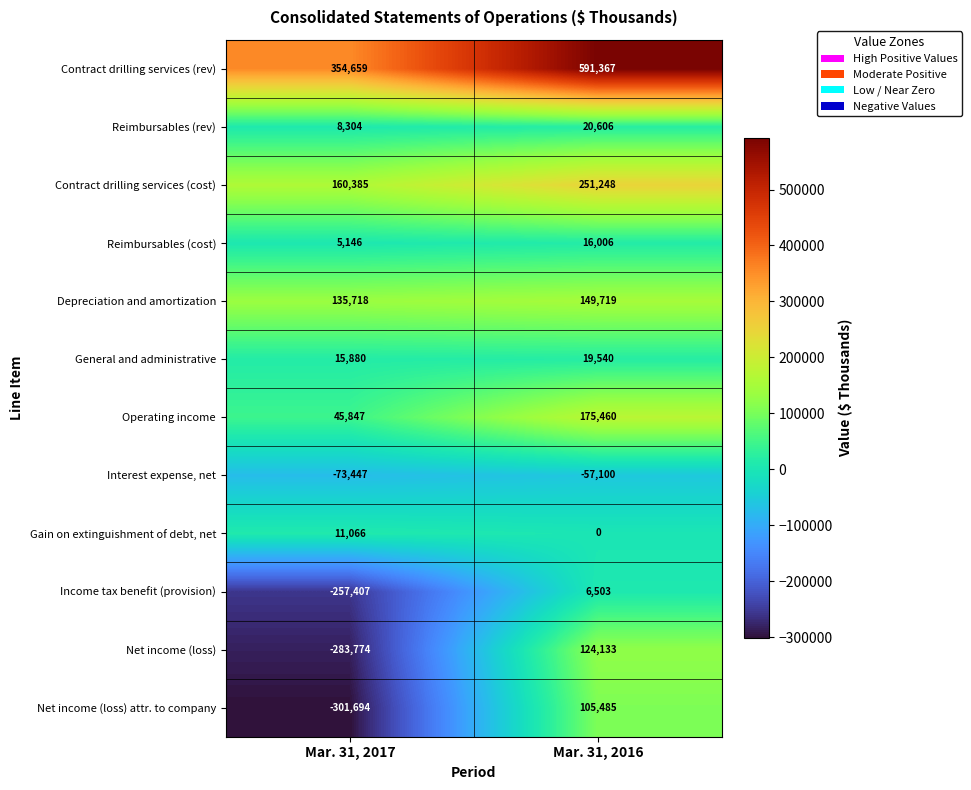

What is the difference between the Depreciation and amortization values at Mar. 31, 2016 and Mar. 31, 2017?

14001